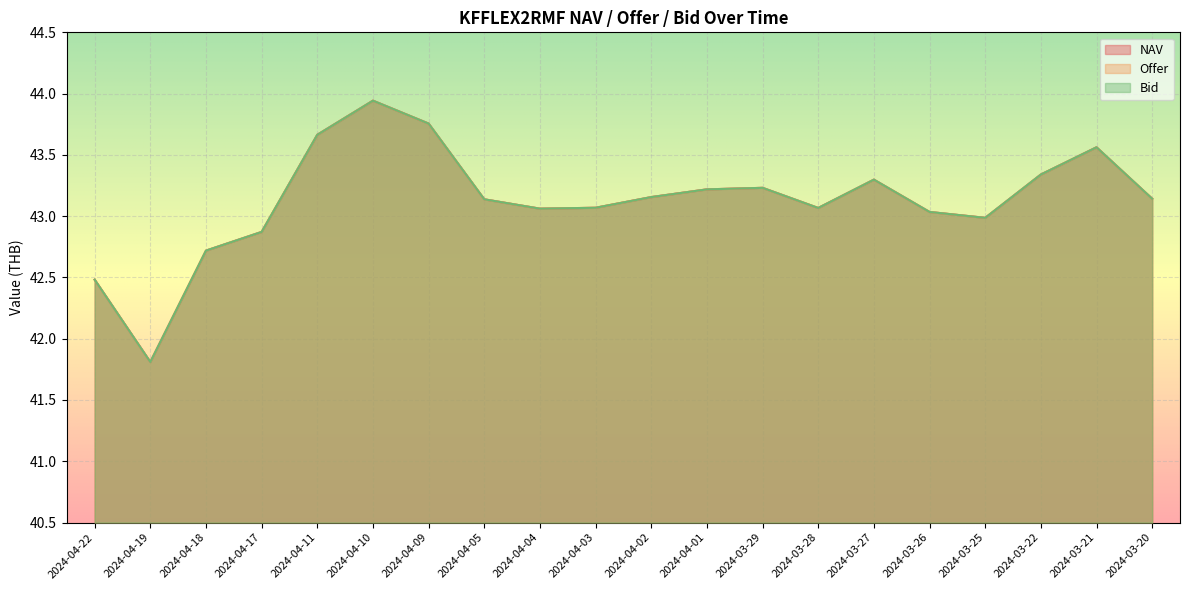

Where is the first local minimum for Bid?

2024-04-19